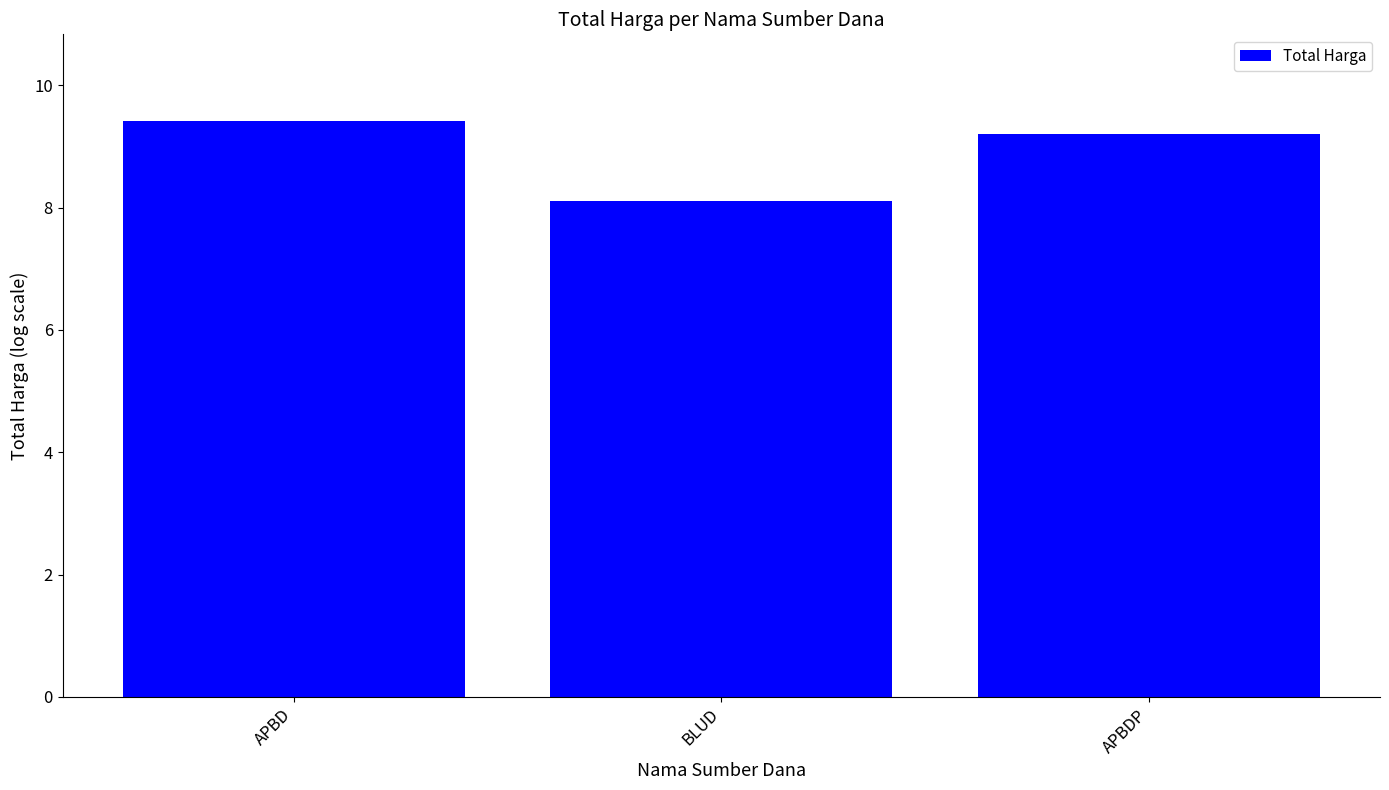

Which label corresponds to the largest value in the chart?

APBD